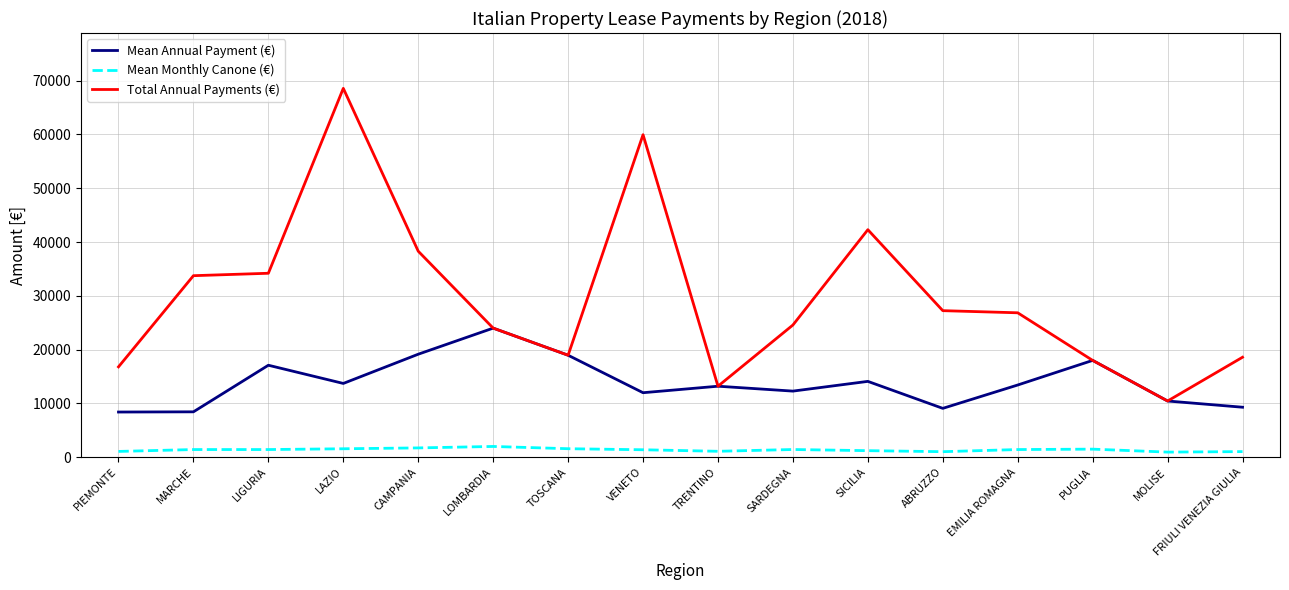

What is the total value across all series at CAMPANIA?

59180.0